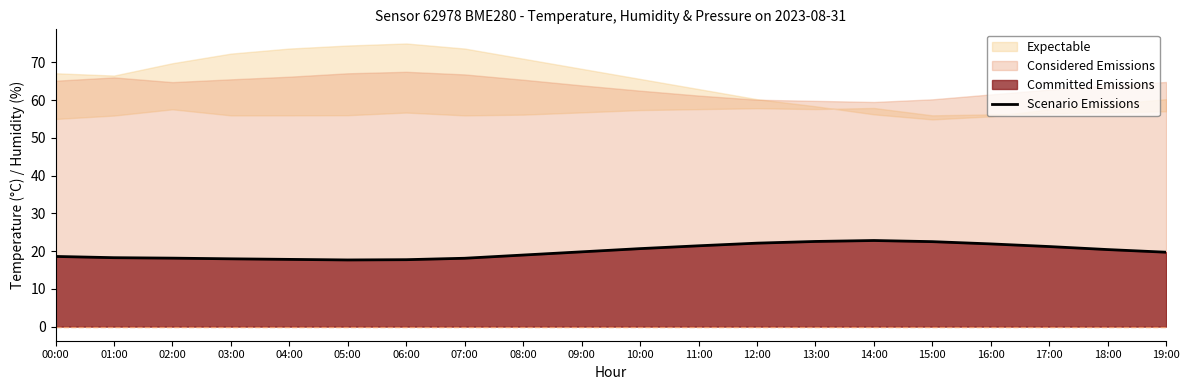

Count the number of values greater than 19.

11